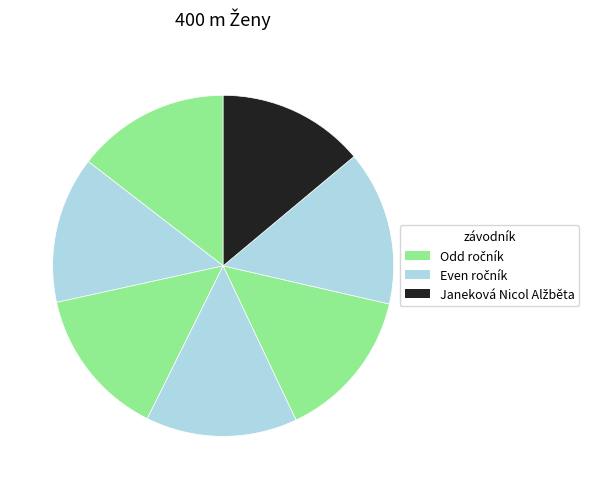

How many segments does this pie chart have?

7